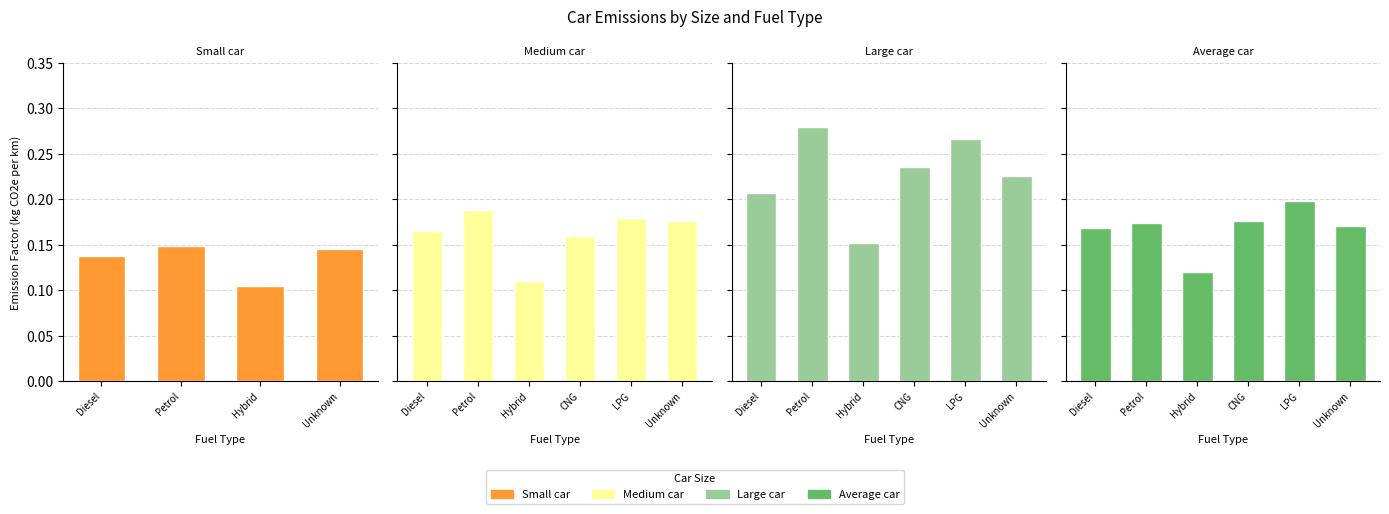

What is the label of the 19th bar from the right?

Small-Unknown